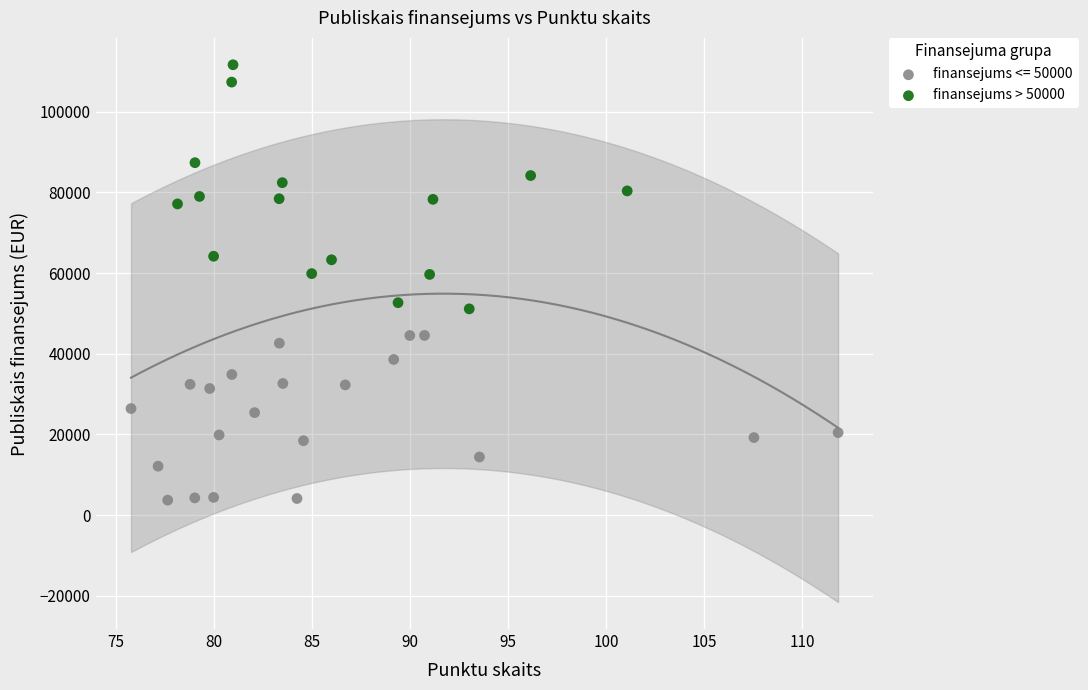

Which series has the largest Y range (max minus min)?

finansejums > 50000